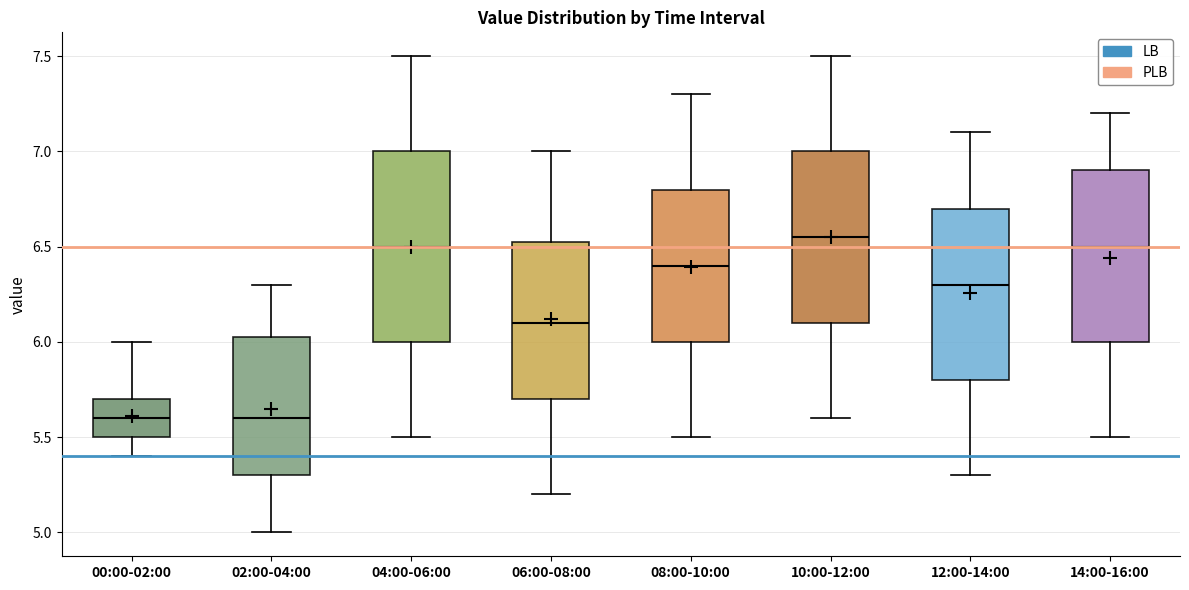

Reading left to right, transcribe this box plot: for each box, give where its median line is, the range the box spans, and where its two whiskers end, as read against the y-axis. The values are not printed on the chart, so give them approximately, as read against the axis.

00:00-02:00: median 5.60, box 5.50 to 5.70, whiskers 5.40 to 6.00
02:00-04:00: median 5.60, box 5.30 to 6.05, whiskers 5.00 to 6.30
04:00-06:00: median 6.50, box 6.00 to 7.00, whiskers 5.50 to 7.50
06:00-08:00: median 6.10, box 5.70 to 6.55, whiskers 5.20 to 7.00
08:00-10:00: median 6.40, box 6.00 to 6.80, whiskers 5.50 to 7.30
10:00-12:00: median 6.55, box 6.10 to 7.00, whiskers 5.60 to 7.50
12:00-14:00: median 6.30, box 5.80 to 6.70, whiskers 5.30 to 7.10
14:00-16:00: median 6.50, box 6.00 to 6.90, whiskers 5.50 to 7.20